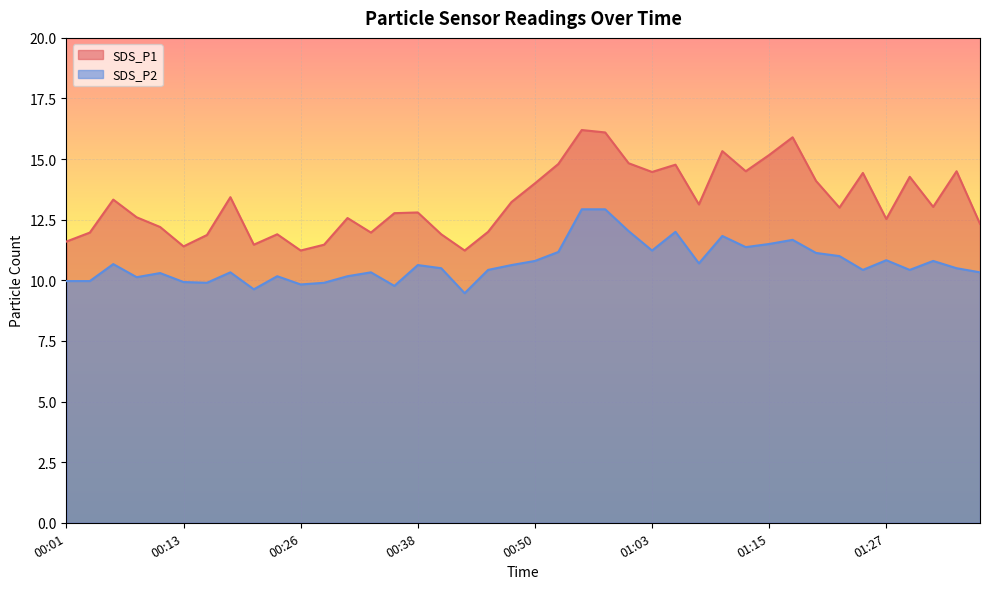

The value of SDS_P2 at 00:26 is 14.9. True or false?

False